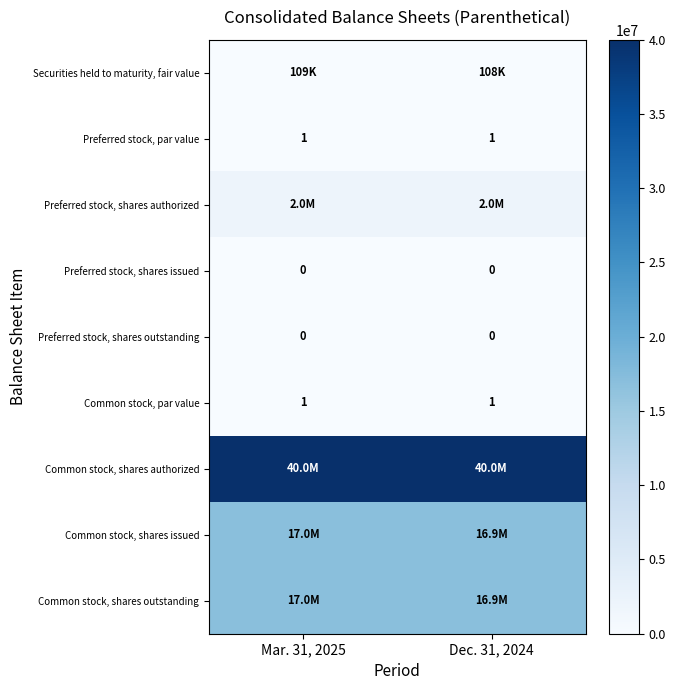

What value does the Preferred stock, par value series have at Dec. 31, 2024?

1